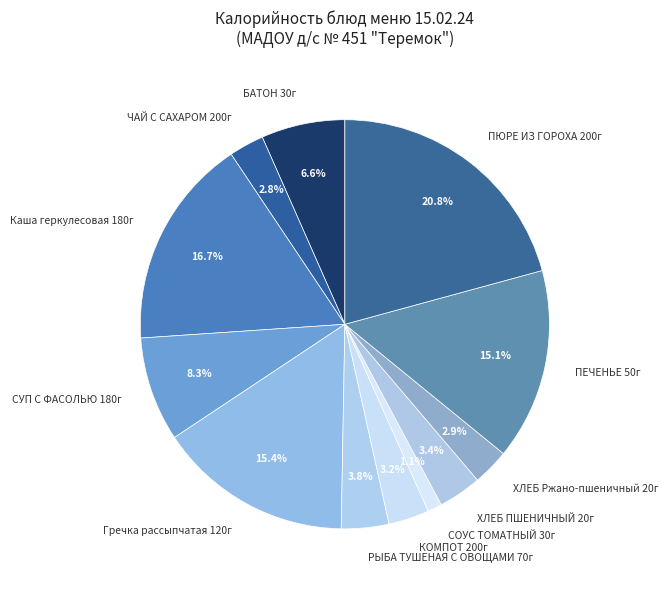

What percentage is the БАТОН 30г slice, to the nearest percent?

7%